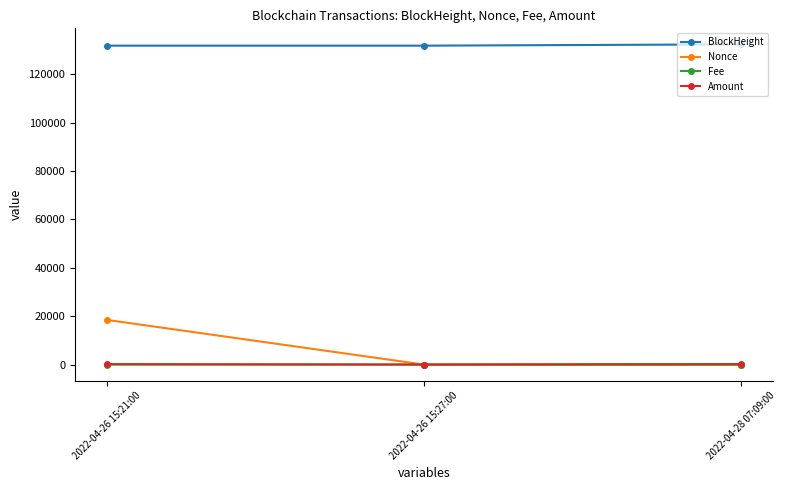

The BlockHeight series shows 72855.4 at 2022-04-26 15:27:00. True or false?

False